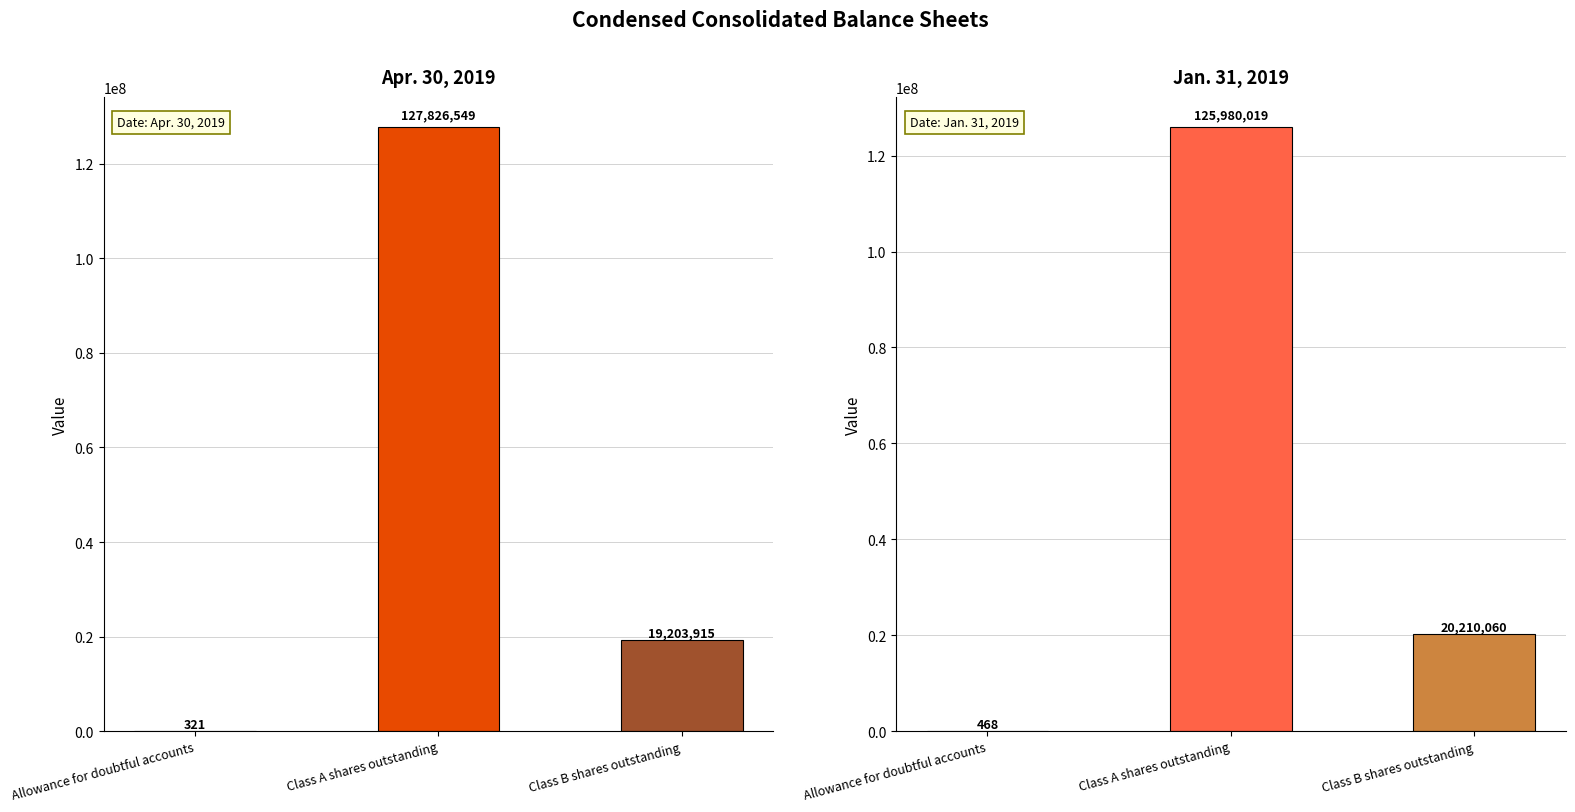

List the series in order of their overall mean, highest first.

Apr. 30, 2019, Jan. 31, 2019